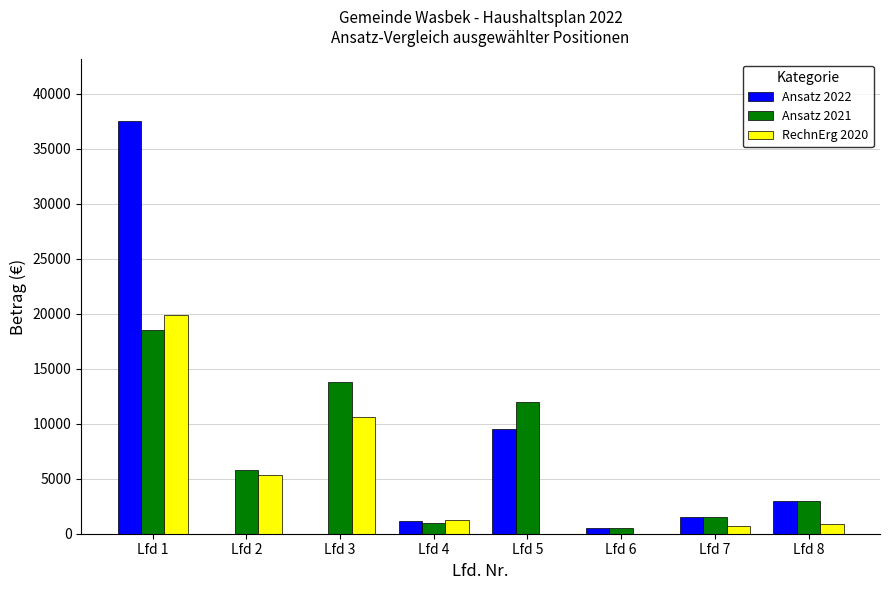

Which category has the highest value across all series?

Lfd 1